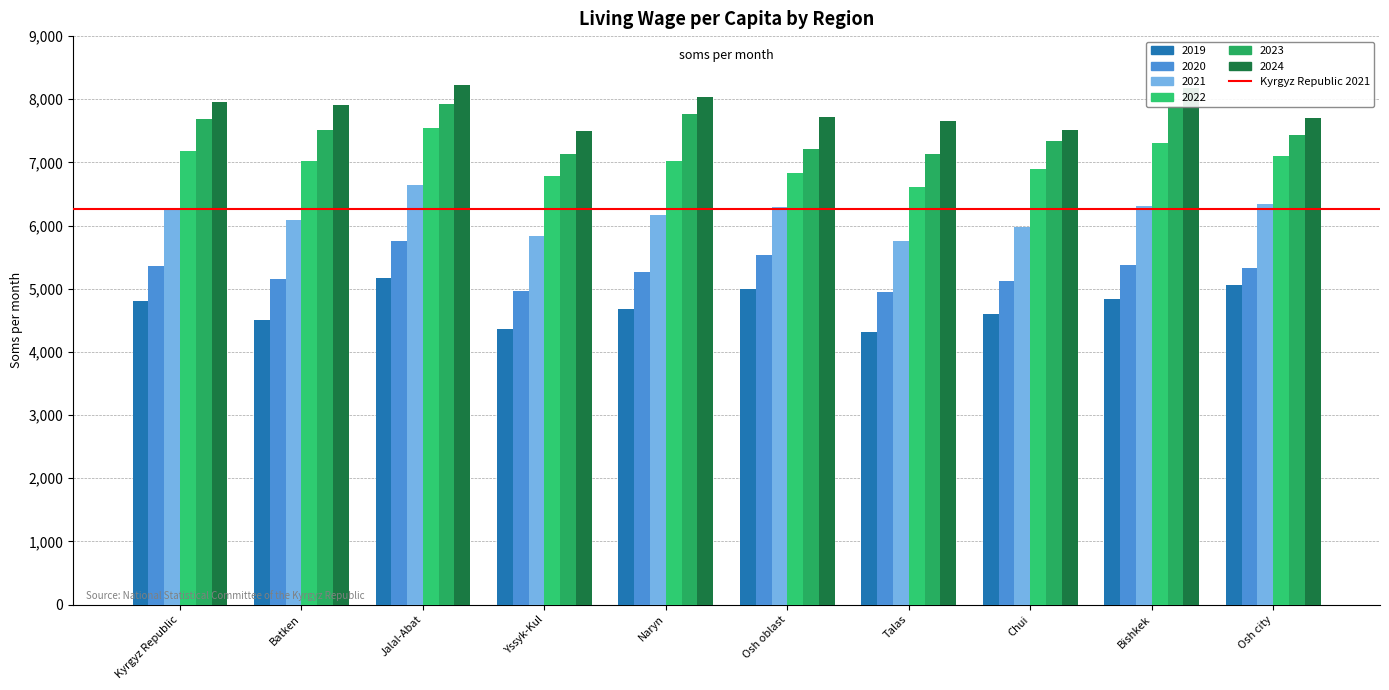

What is the sum of the 2020 values at Jalal-Abat and Naryn?

11016.9